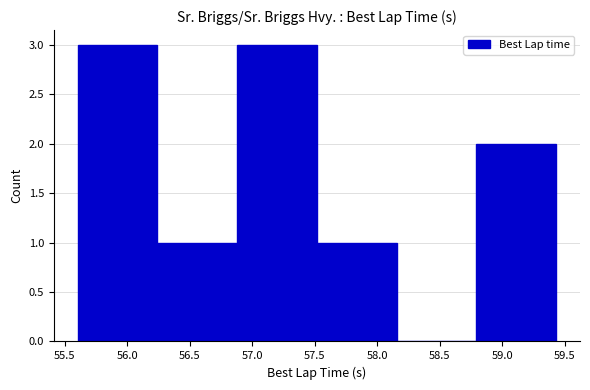

Reading left to right, list every bar in this chart as the range it spans on the x-axis followed by its height. Neither the bar edges nor the heights are printed on the chart, so give them approximately, as read against the axes.

55.60 to 56.25: 3
56.25 to 56.90: 1
56.90 to 57.50: 3
57.50 to 58.15: 1
58.15 to 58.80: 0
58.80 to 59.45: 2